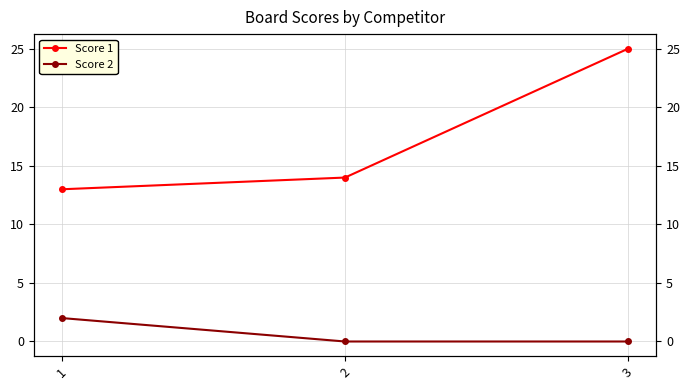

Rank the series by their average value, from highest to lowest.

Score 1, Score 2